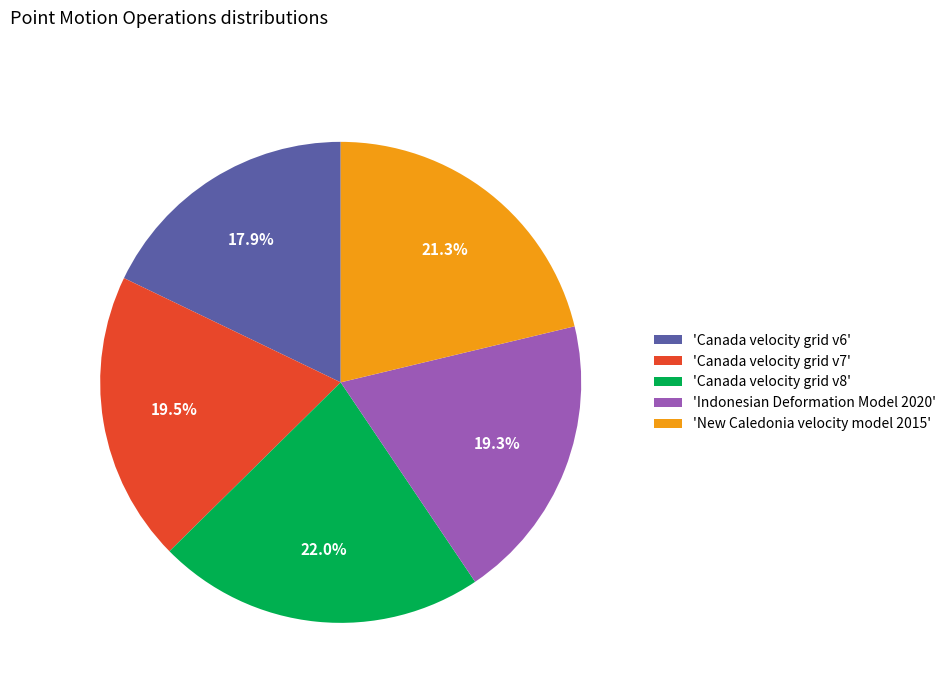

What is the largest slice in the pie chart?

'Canada velocity grid v8'